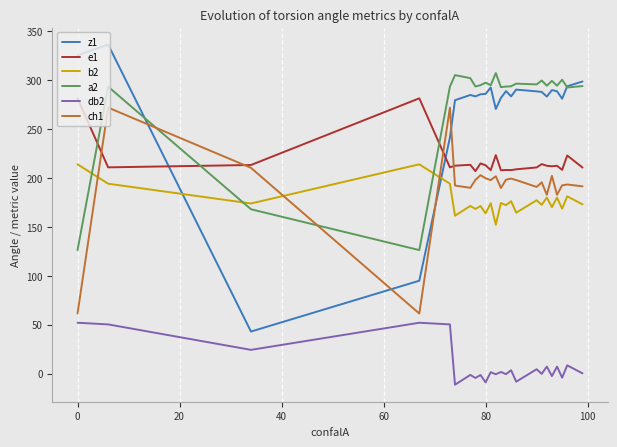

True or false: db2 and e1 cross at least once.

False